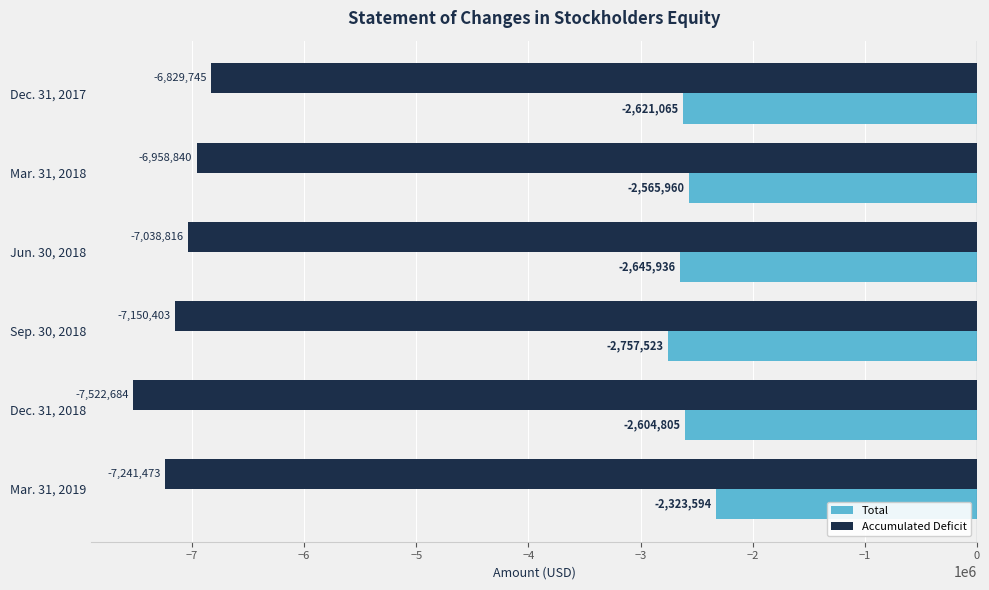

At which label is Accumulated Deficit closest to -7176214?

Sep. 30, 2018